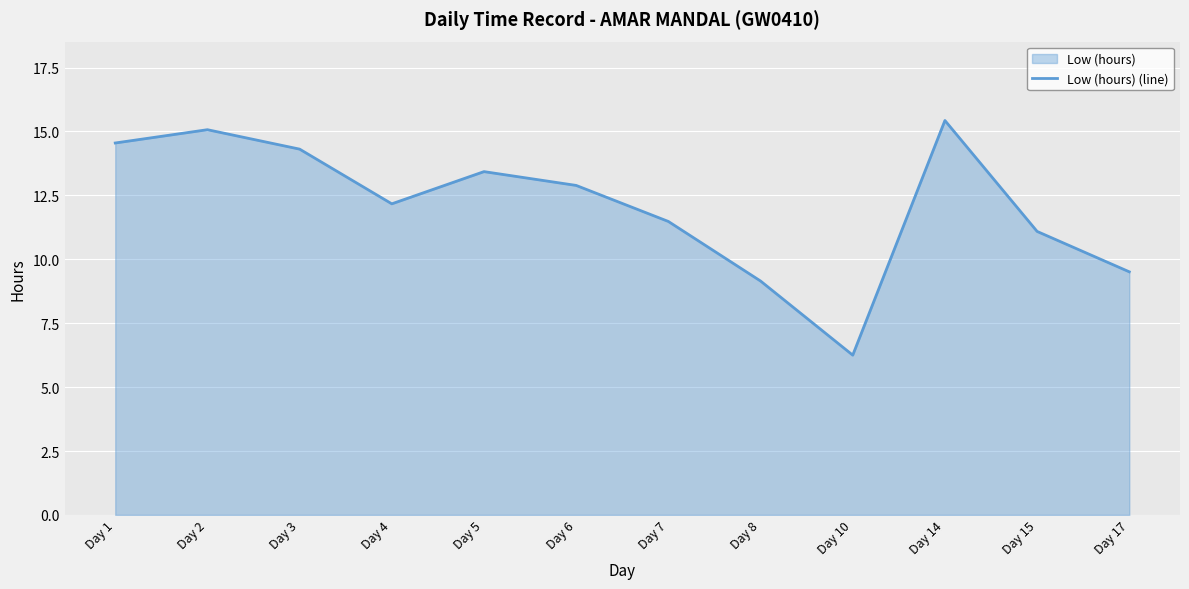

Does the chart display data point markers on the line(s)?

No